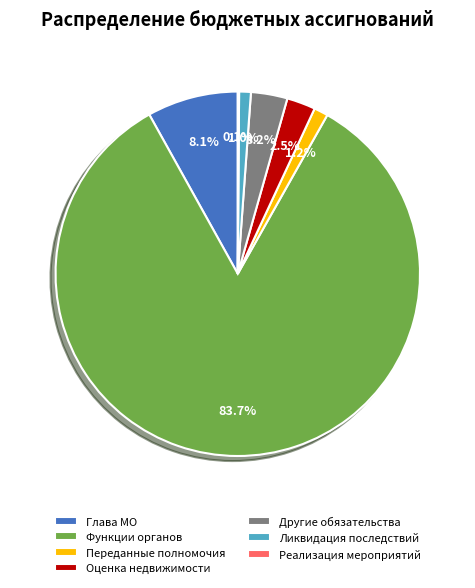

To the nearest percent, what is the average slice percentage?

14%